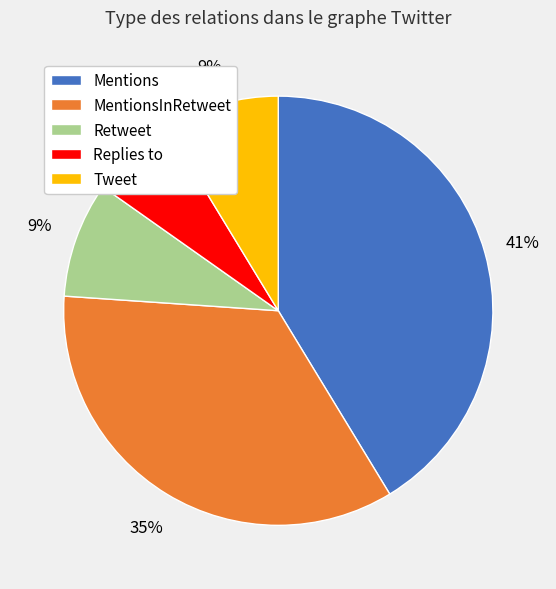

Is there a majority slice in this chart?

No